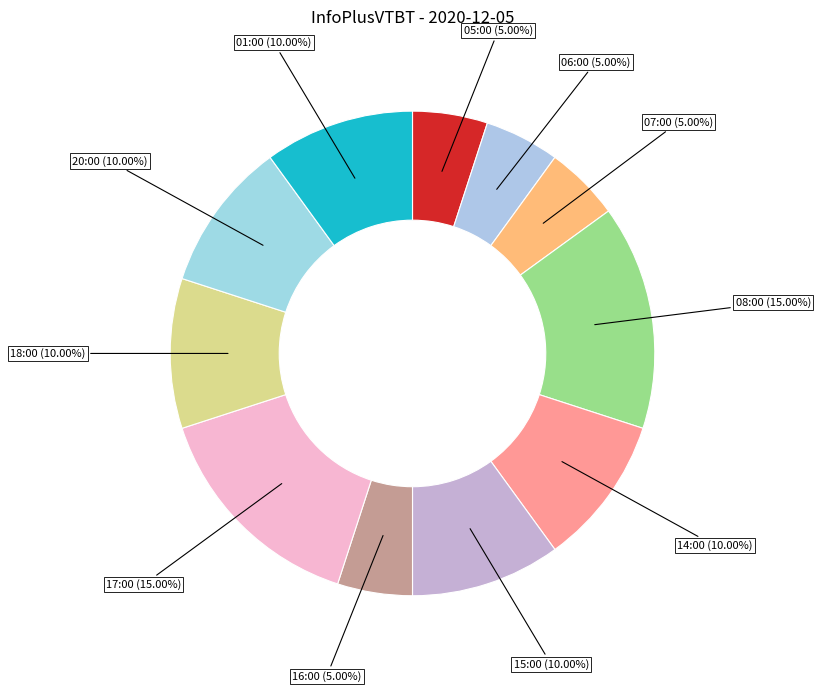

The 06:00 slice represents 5% of the pie. True or false?

True